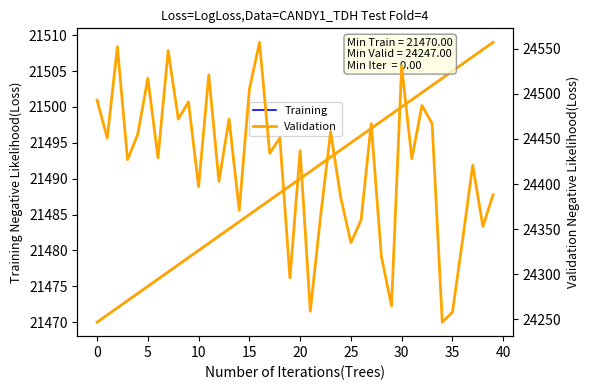

True or false: Training has a value of 14125 at 5.

False